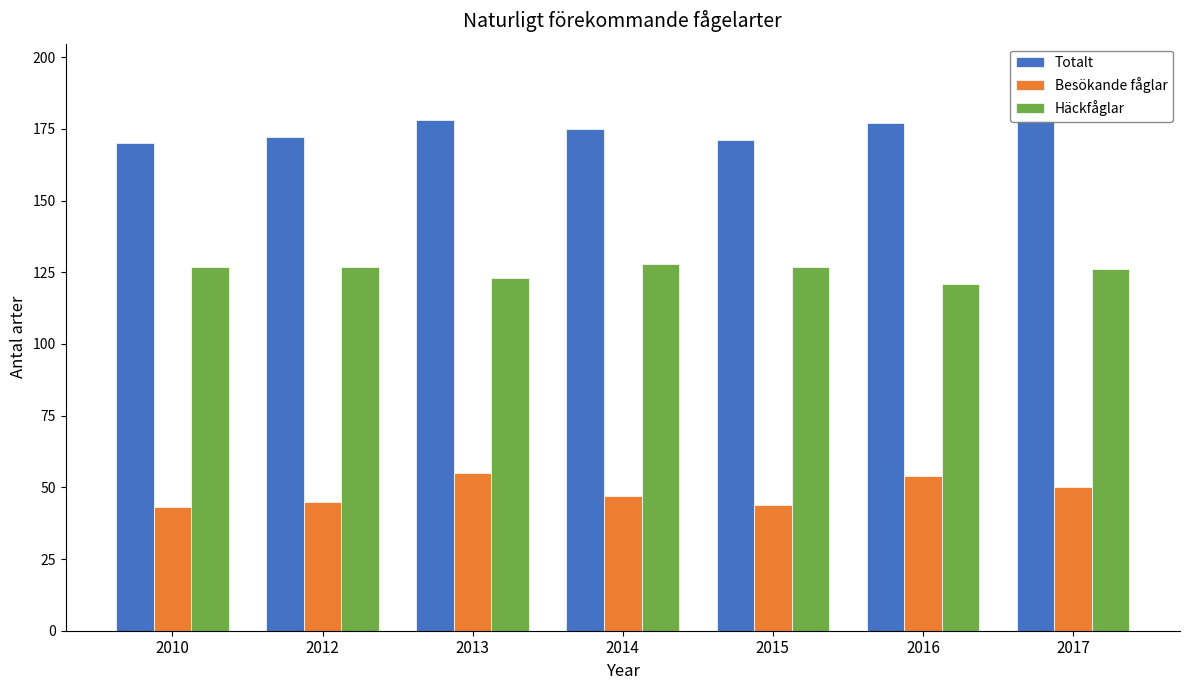

How many values in the Besökande fåglar series are below 47?

3